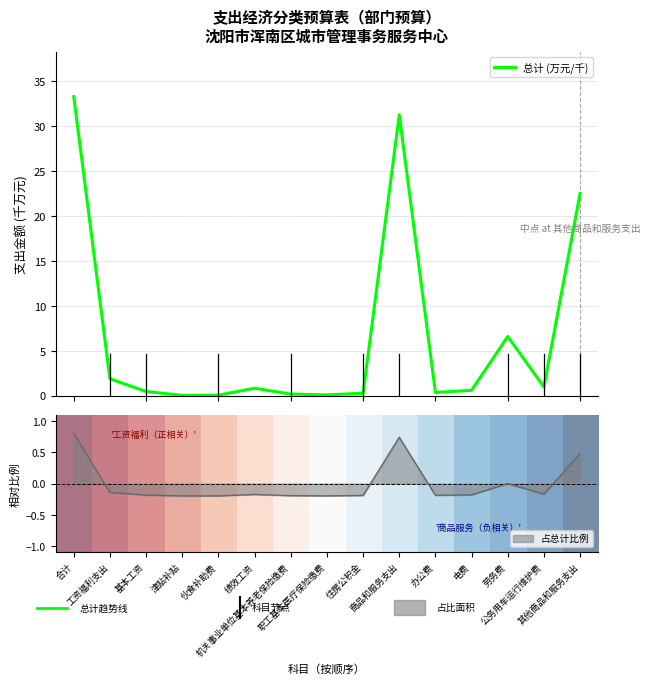

What is the maximum value for 总计 (万元/千)?

33.3